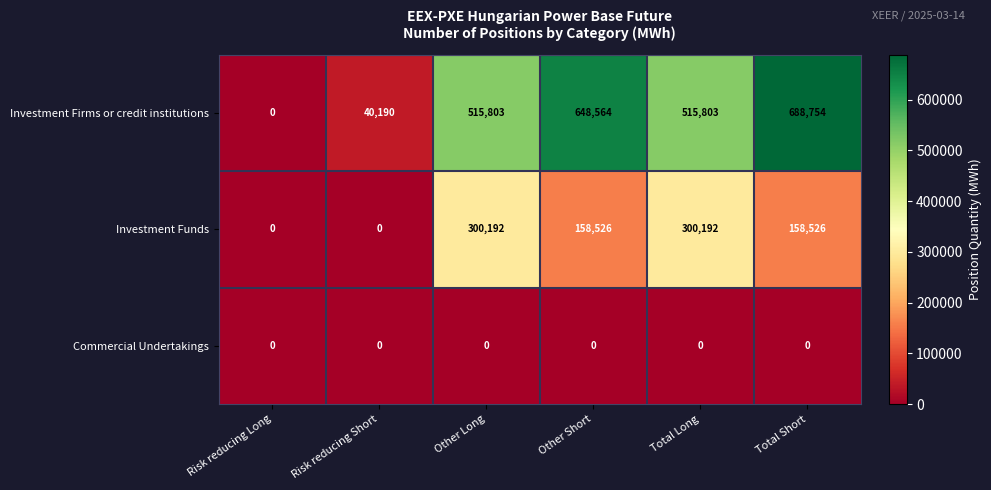

Rank the series by their average value, from lowest to highest.

Commercial Undertakings, Investment Funds, Investment Firms or credit institutions